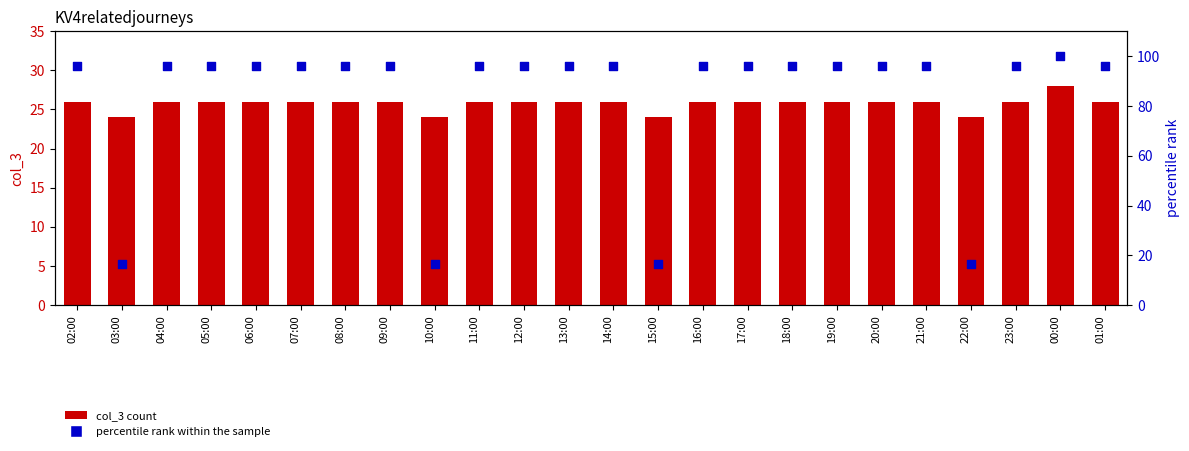

What is the total value across all series at 20:00?

121.8